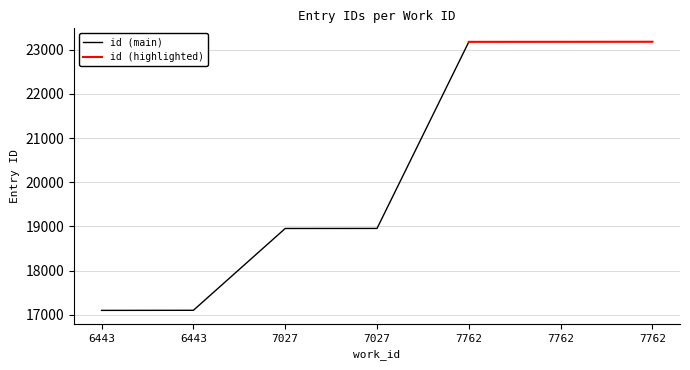

Reading left to right, extract all data points from this chart.

17099	17101	18954	18955	23181	23182	23183